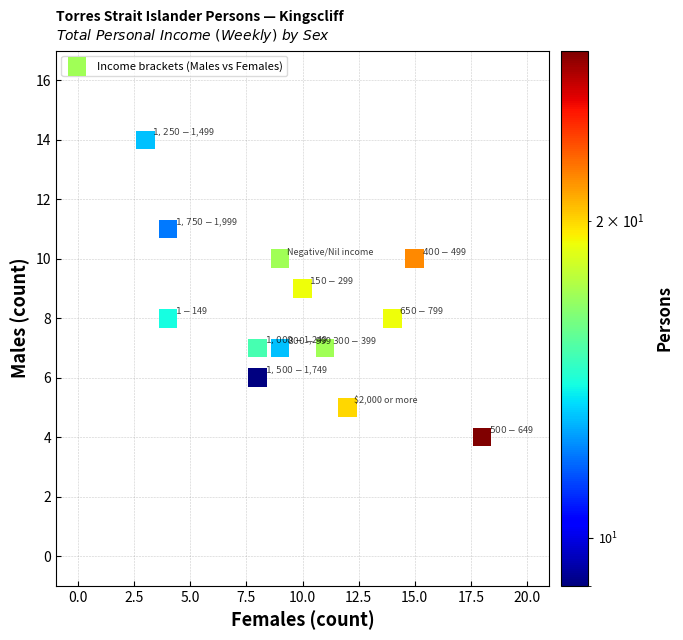

What is the range of X values (max minus min)?

15